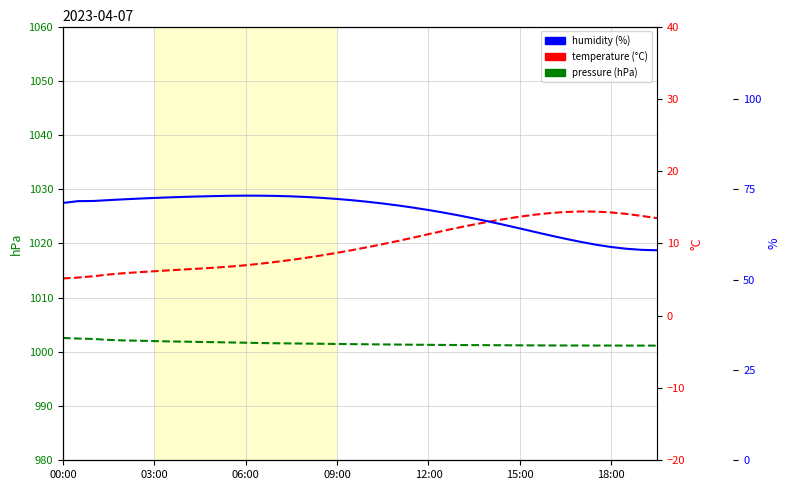

Is the value of humidity at 25 greater than the value of pressure at 39?

No